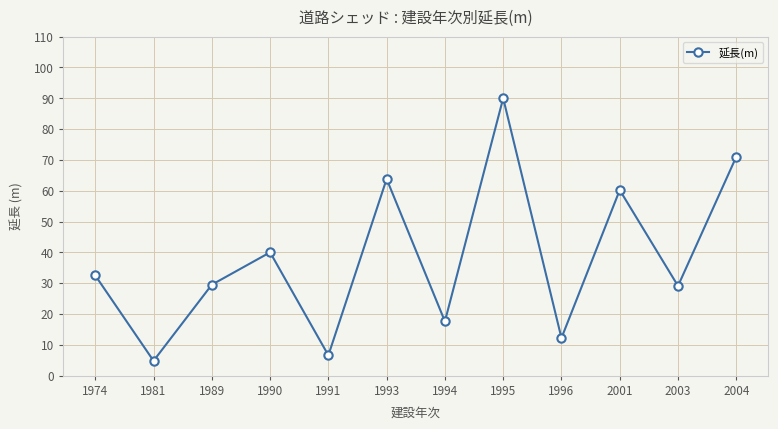

What is the value of the 12th point from the left?

71.0